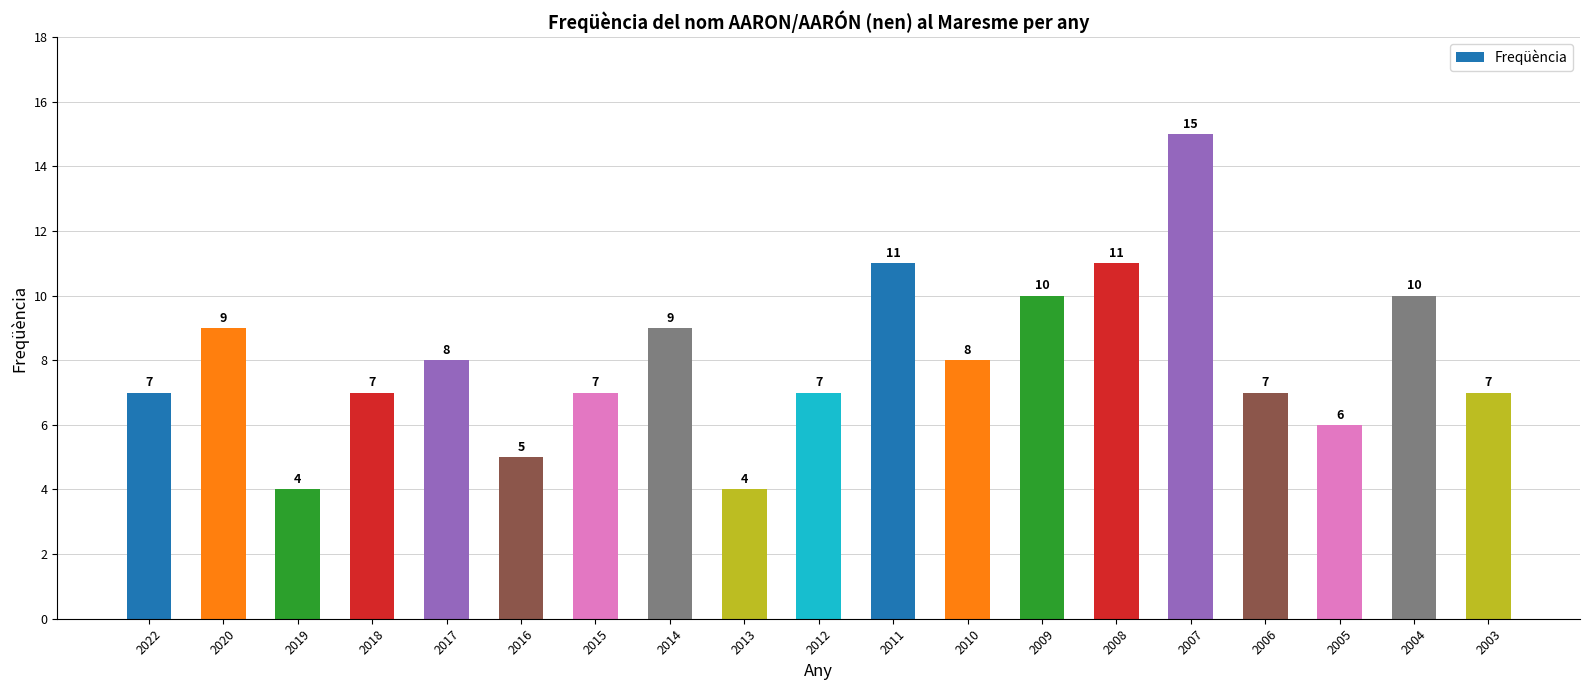

What is the value of the 2nd bar from the left?

9